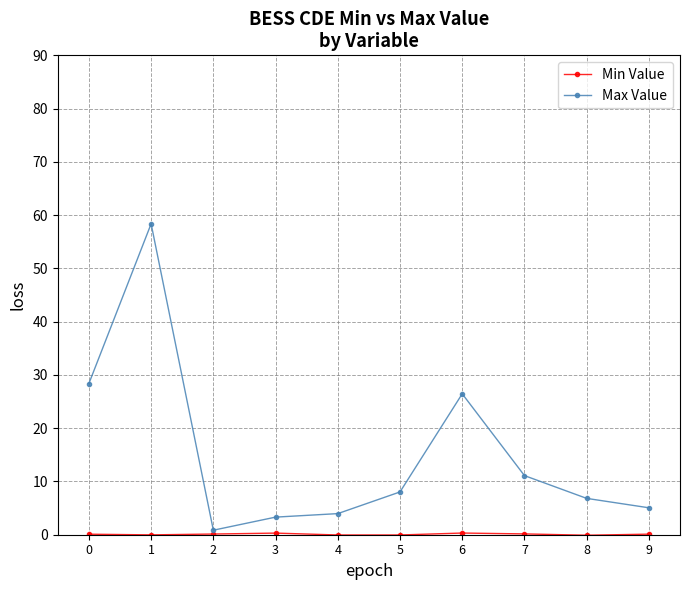

True or false: Max Value has more than 1 interior local peaks.

True